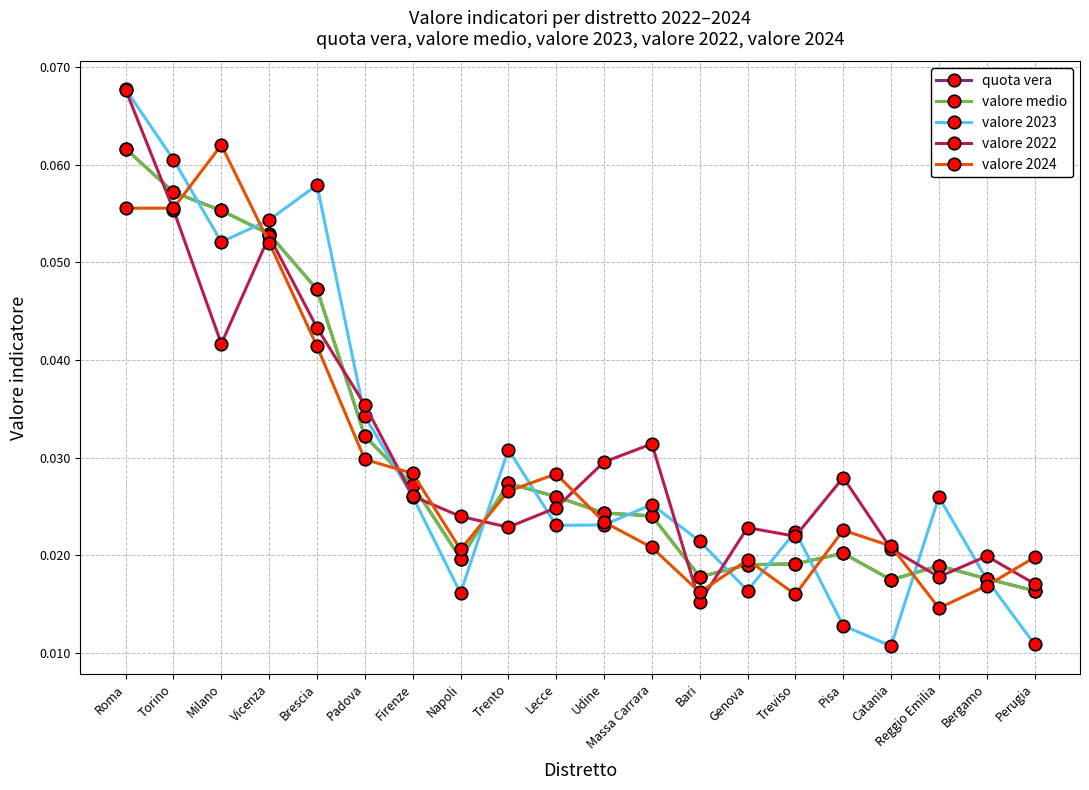

Does the chart have visible grid lines?

Yes